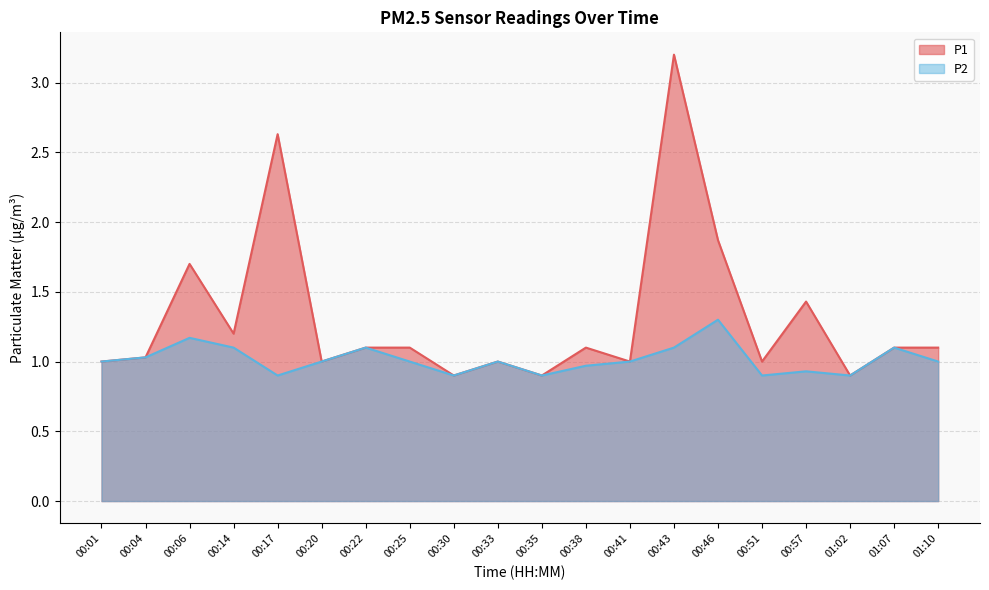

At which label is P2 closest to 1?

00:01